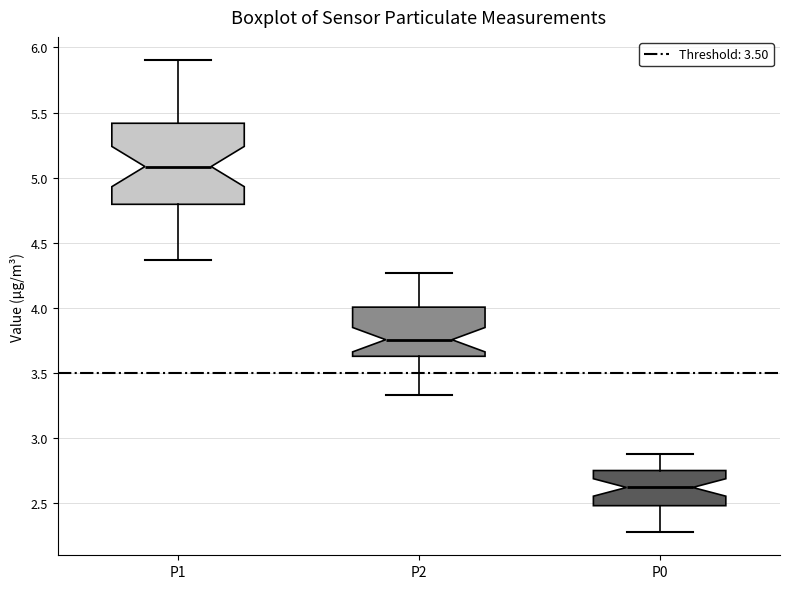

Which box has the highest median line?

P1